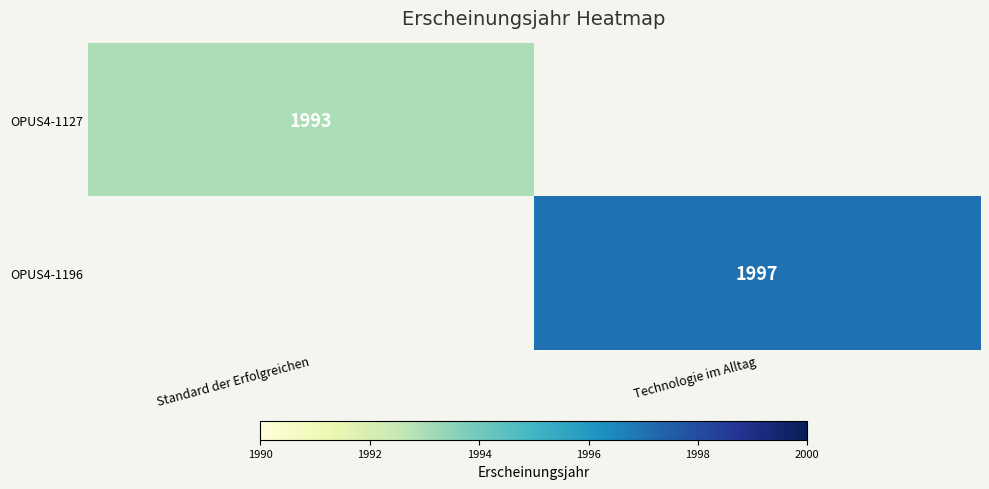

Is the value of OPUS4-1127 at Standard der Erfolgreichen greater than the value of OPUS4-1196 at Technologie im Alltag?

No